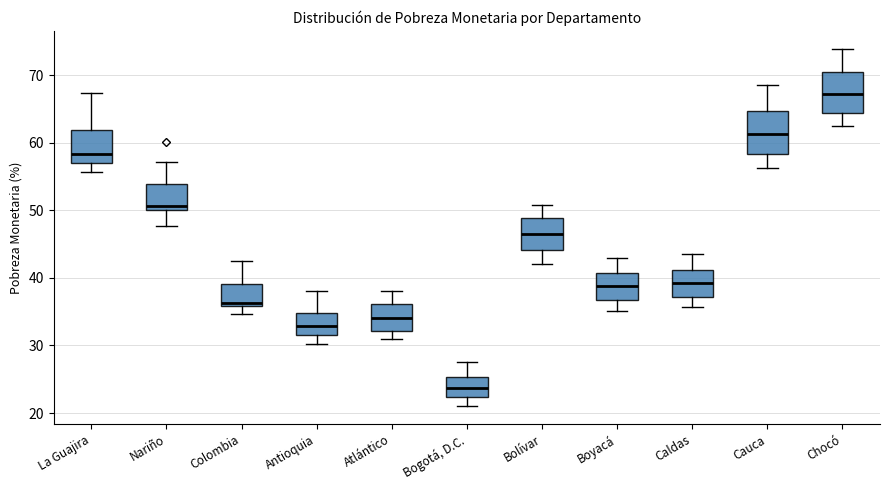

Reading left to right, transcribe this box plot: for each box, give where its median line is, the range the box spans, and where its two whiskers end, as read against the y-axis. The values are not printed on the chart, so give them approximately, as read against the axis.

La Guajira: median 58, box 57 to 62, whiskers 56 to 67
Nariño: median 51, box 50 to 54, whiskers 48 to 57
Colombia: median 36 (just above the box's lower edge), box 36 to 39, whiskers 35 to 43
Antioquia: median 33, box 32 to 35, whiskers 30 to 38
Atlántico: median 34, box 32 to 36, whiskers 31 to 38
Bogotá, D.C.: median 24, box 22 to 25, whiskers 21 to 28
Bolívar: median 46, box 44 to 49, whiskers 42 to 51
Boyacá: median 39, box 37 to 41, whiskers 35 to 43
Caldas: median 39, box 37 to 41, whiskers 36 to 44
Cauca: median 61, box 58 to 65, whiskers 56 to 69
Chocó: median 67, box 64 to 71, whiskers 63 to 74